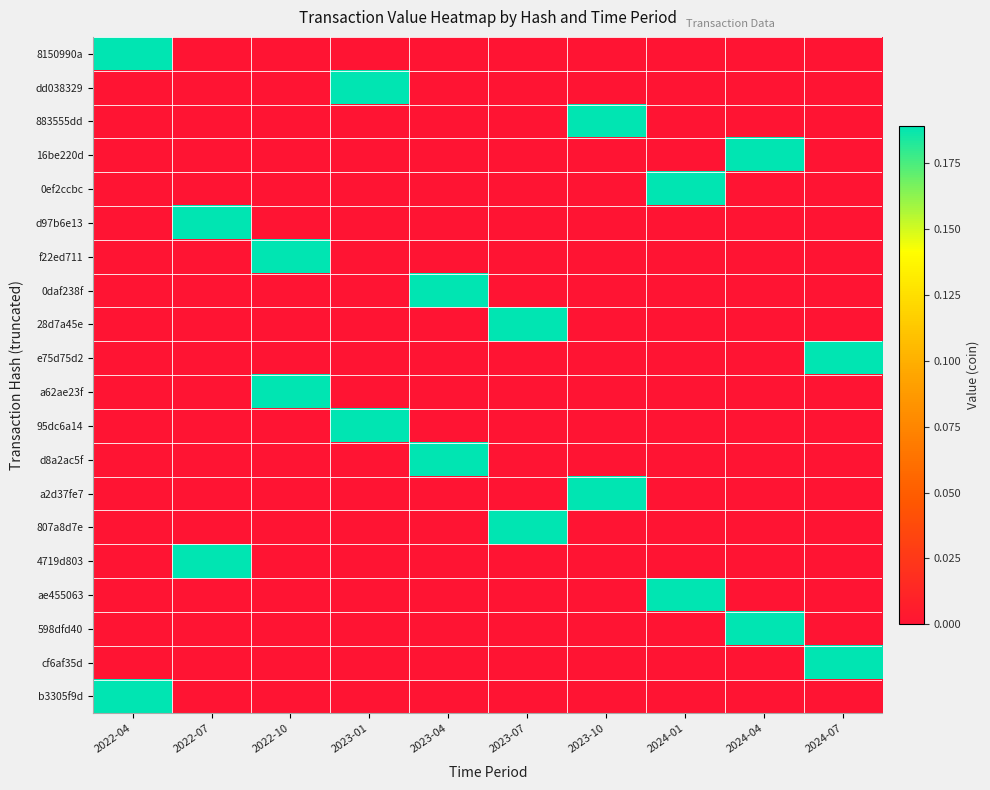

What is the spread (max minus min) of values at 2022-04?

0.2